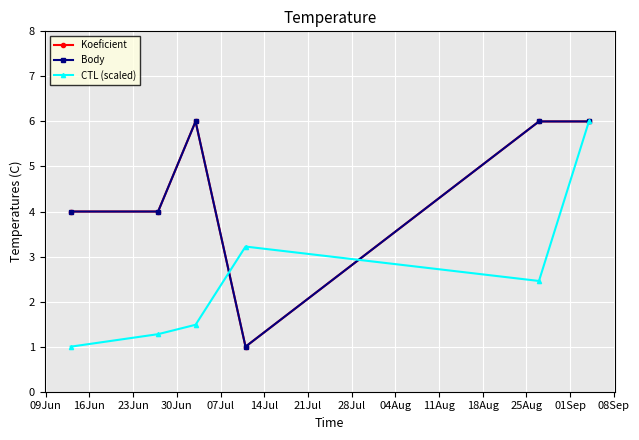

After their last crossing, which series has the higher values: Koeficient or CTL (scaled)?

Koeficient